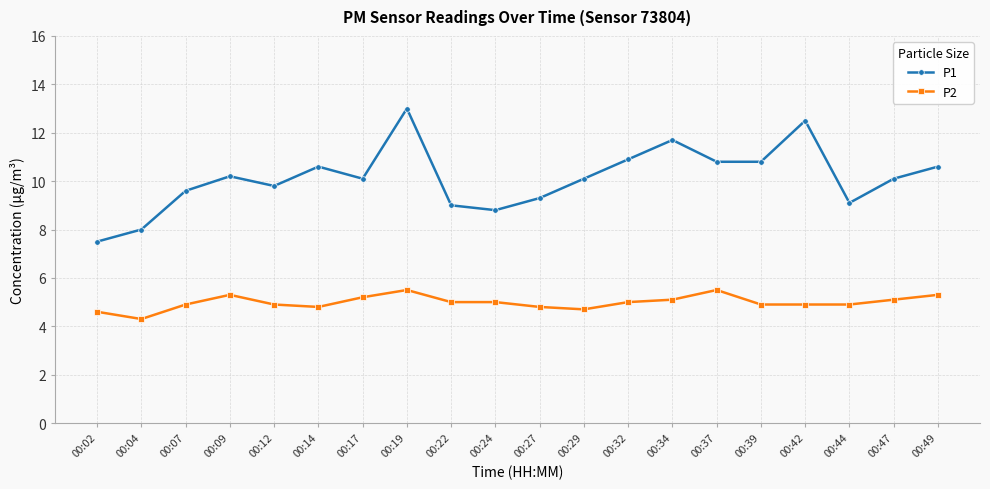

At which category does P2 reach its first local peak?

00:09